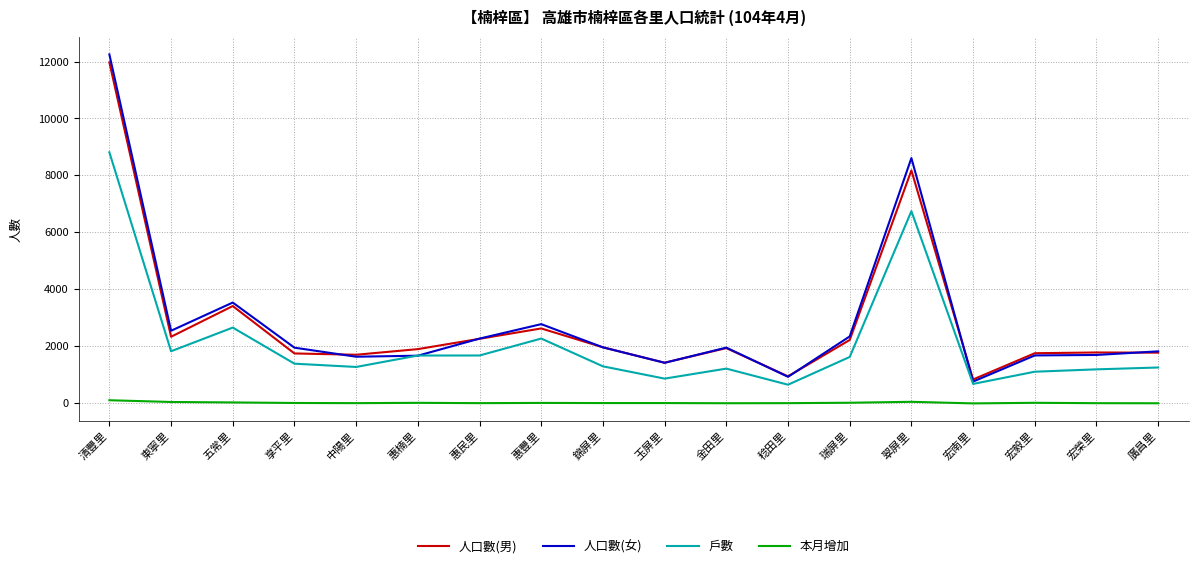

Is the value of 人口數(女) at 清豐里 greater than the value of 戶數 at 宏毅里?

Yes